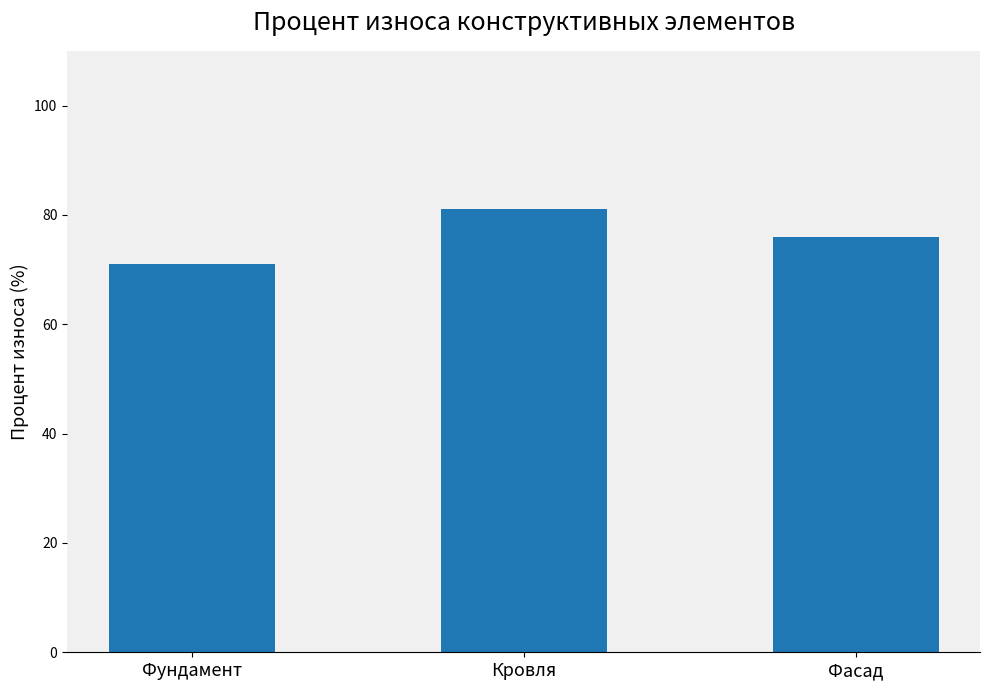

List the labels in order of value, smallest first.

Фундамент, Фасад, Кровля